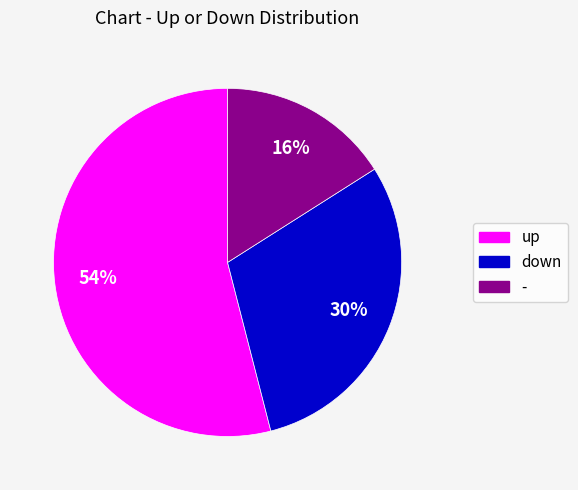

To the nearest percent, what portion does up represent?

54%